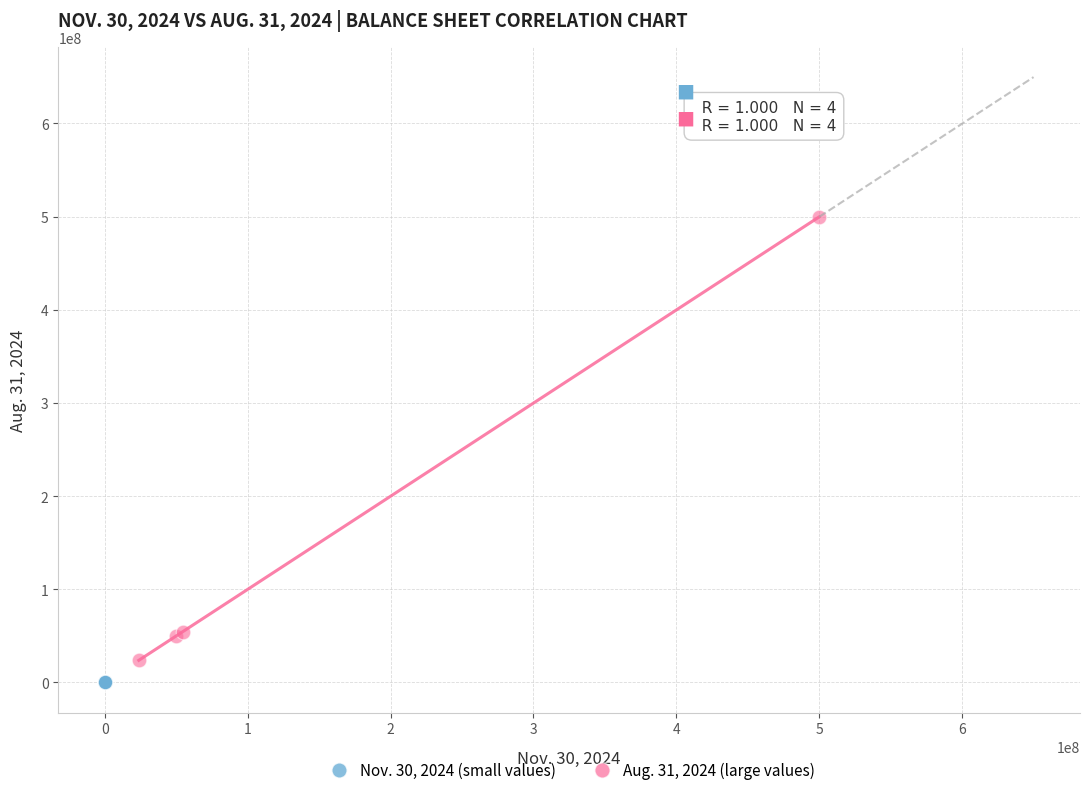

Which series has the largest Y range (max minus min)?

Aug. 31, 2024 (large values)